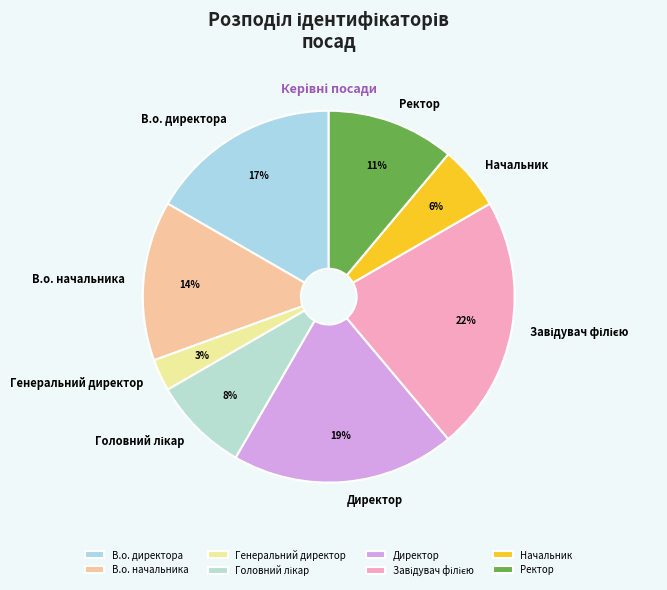

To the nearest percent, what is the difference between the largest and smallest slice percentages?

19%